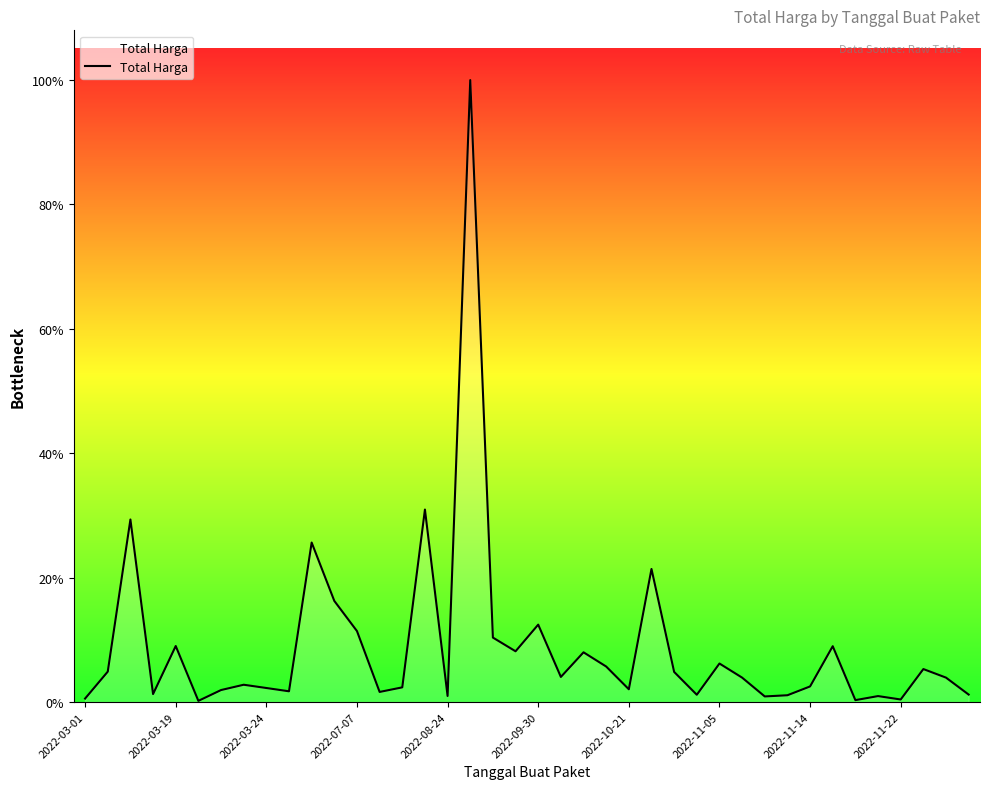

Where is the data nearest to the value 613538875?

15